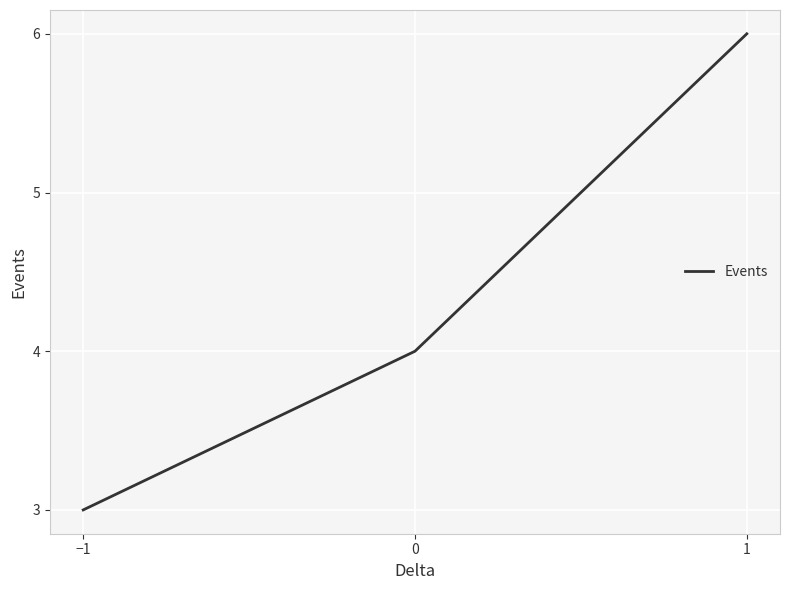

What is the difference between the second highest and minimum values?

1